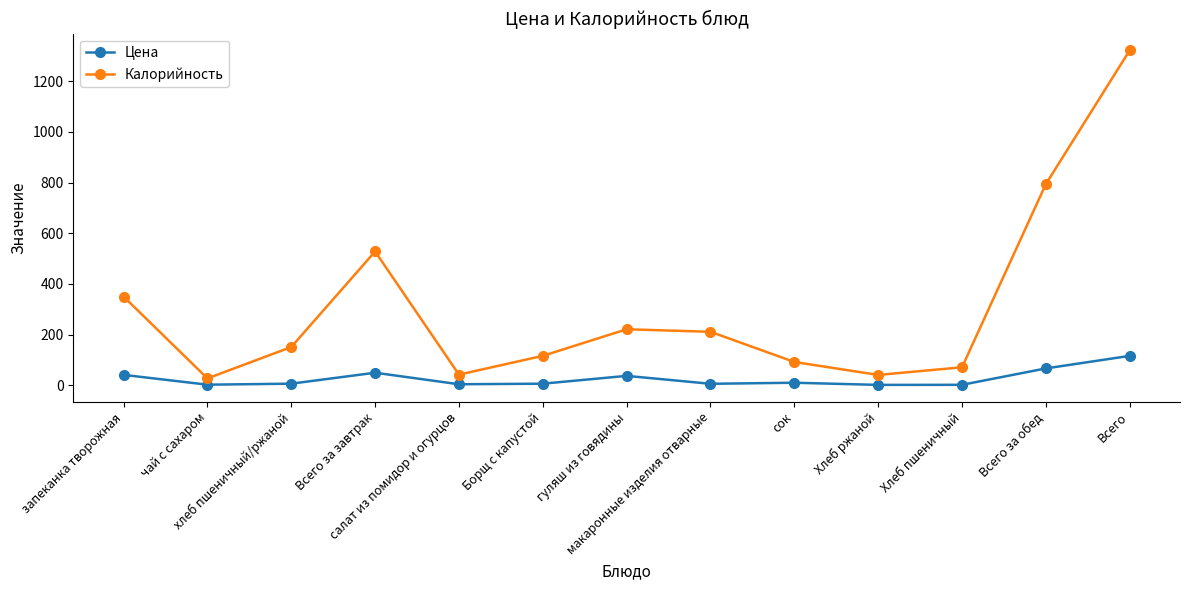

Rank the series by their average value, from lowest to highest.

Цена, Калорийность